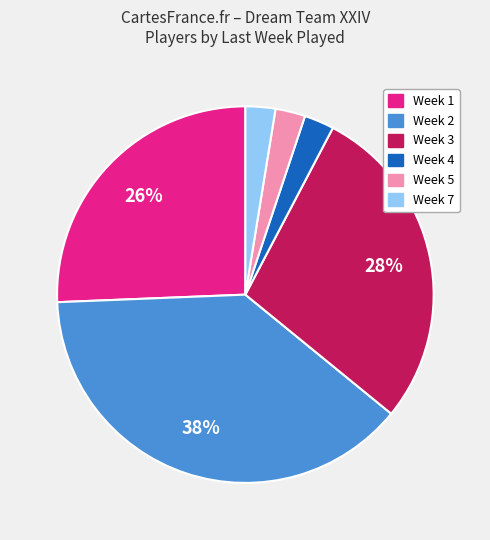

To the nearest percent, what is the average slice percentage?

17%